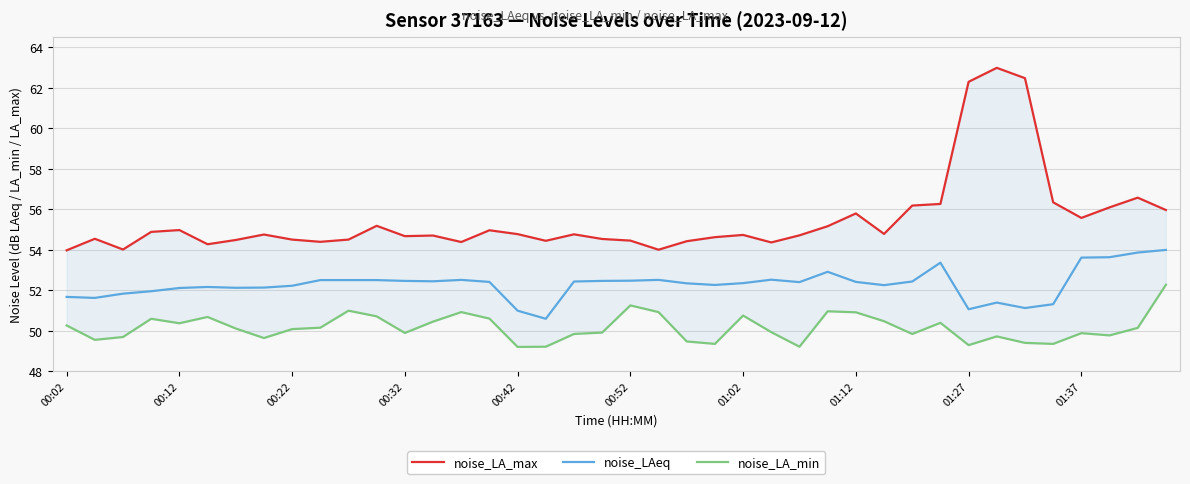

At how many categories does at least one series exceed 56?

8